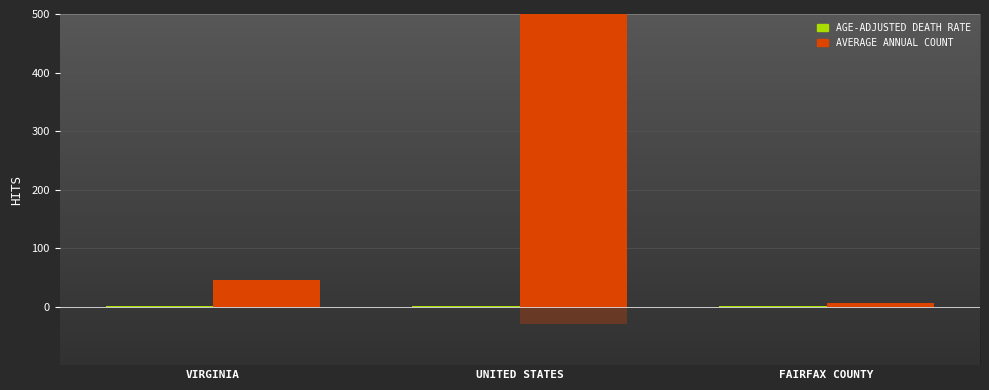

What value does the Average Annual Count series have at UNITED STATES?

2001.0